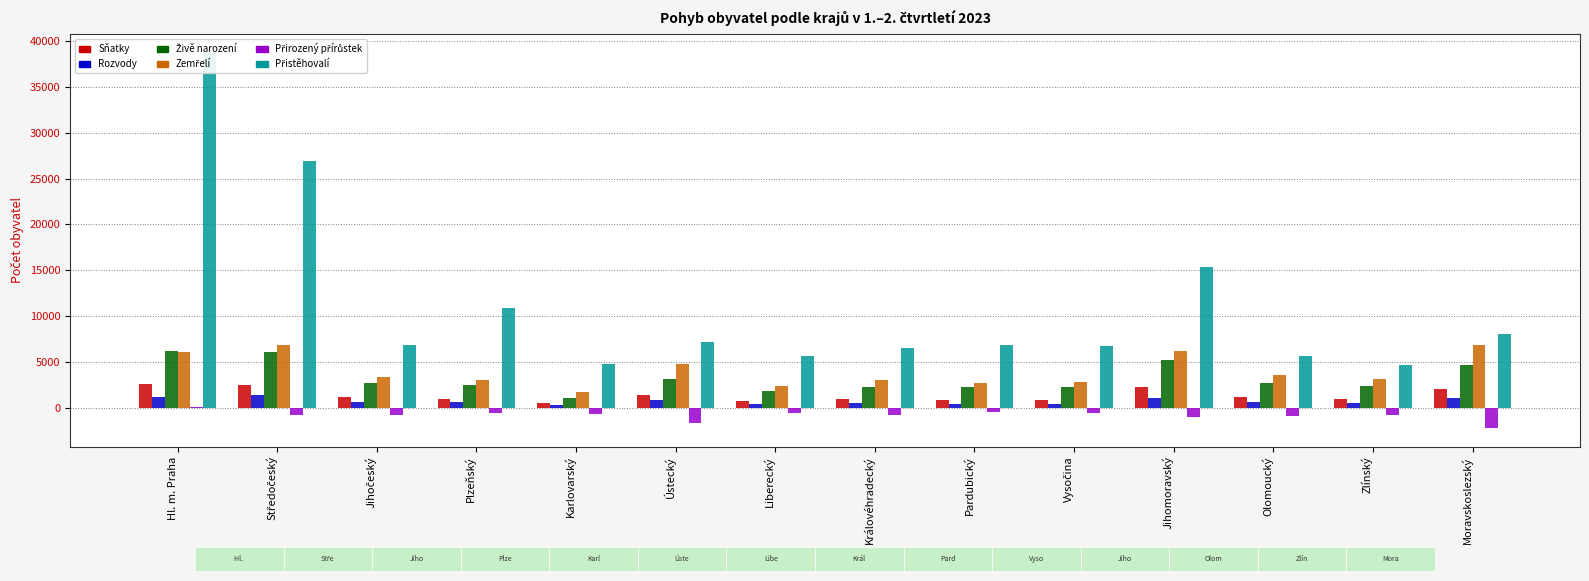

What is the lowest value of the Přirozený přírůstek series?

-2190